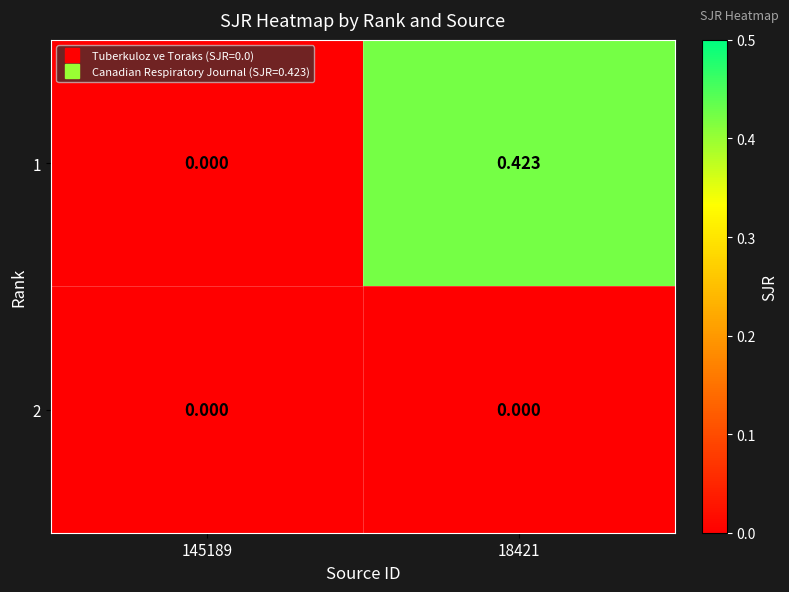

At 18421, list the series in order from smallest to largest.

2, 1